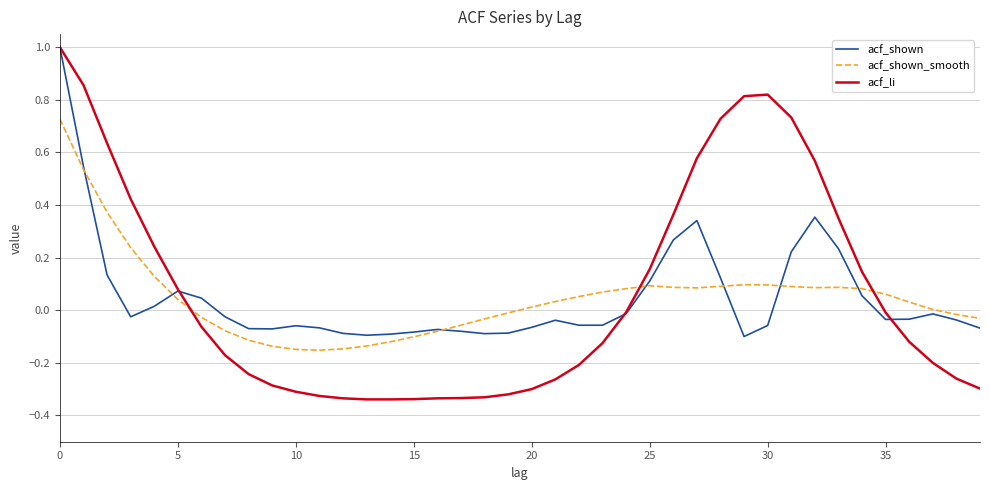

Does the chart have visible grid lines?

Yes